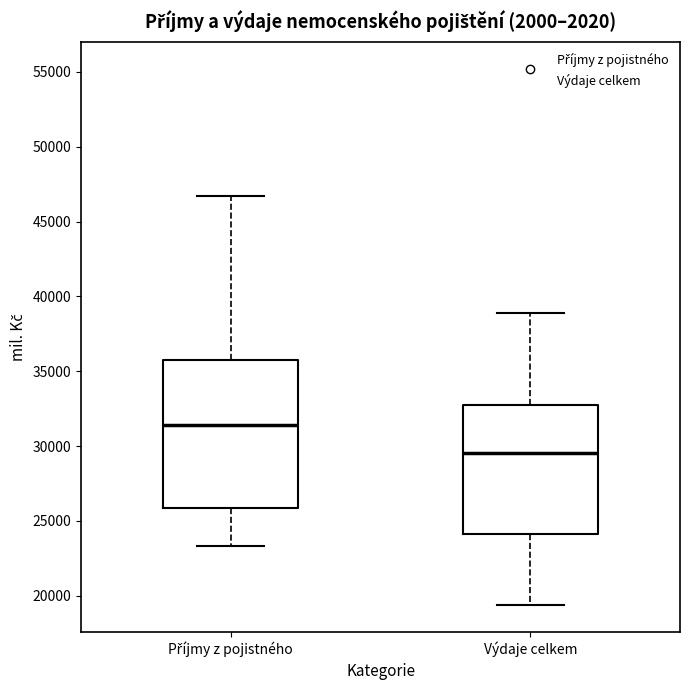

Where does the median line of the box for Výdaje celkem sit on the y-axis? The values are not printed on the chart, so give them approximately, as read against the axis.

29500